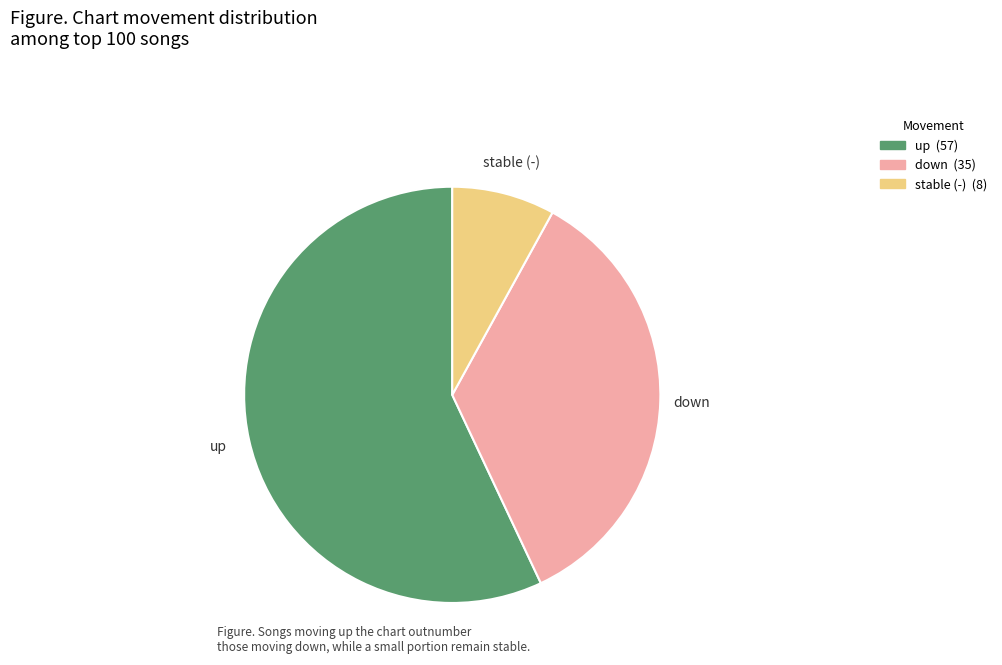

Is there a majority slice in this chart?

Yes